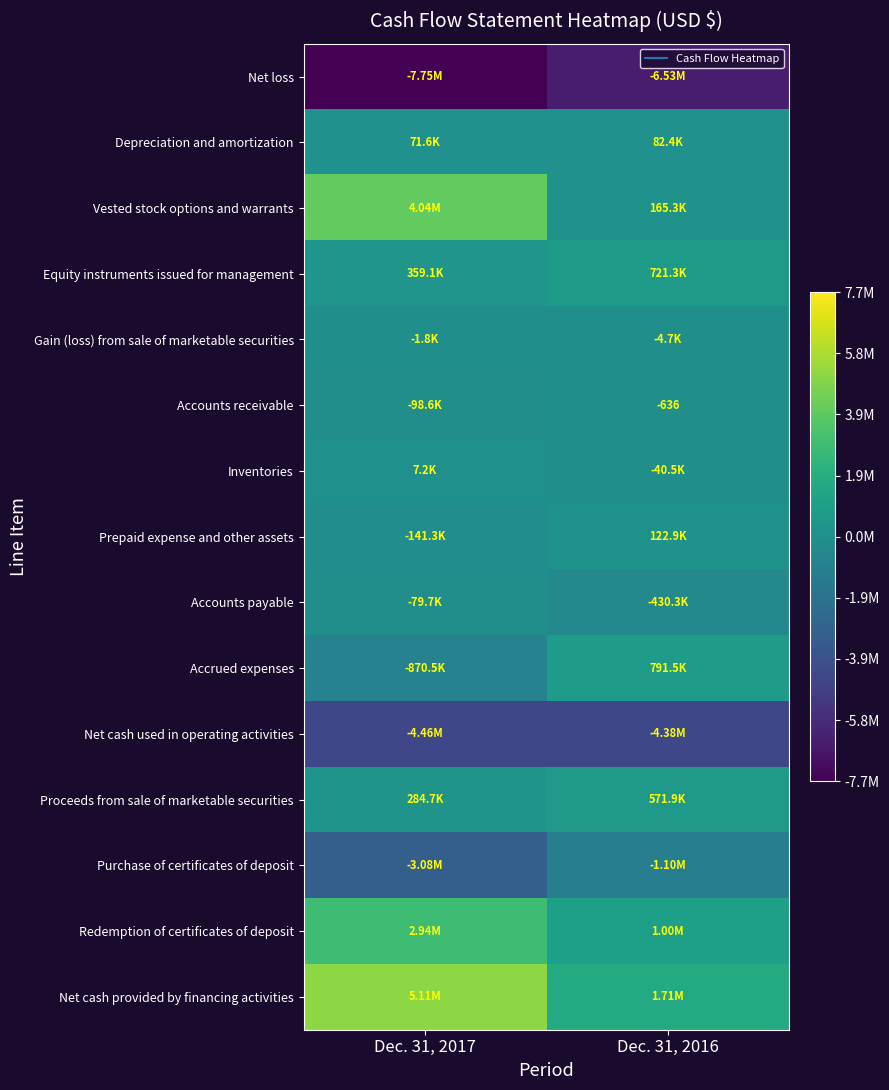

Is it true that Vested stock options and warrants equals 0.0 at Dec. 31, 2016?

False